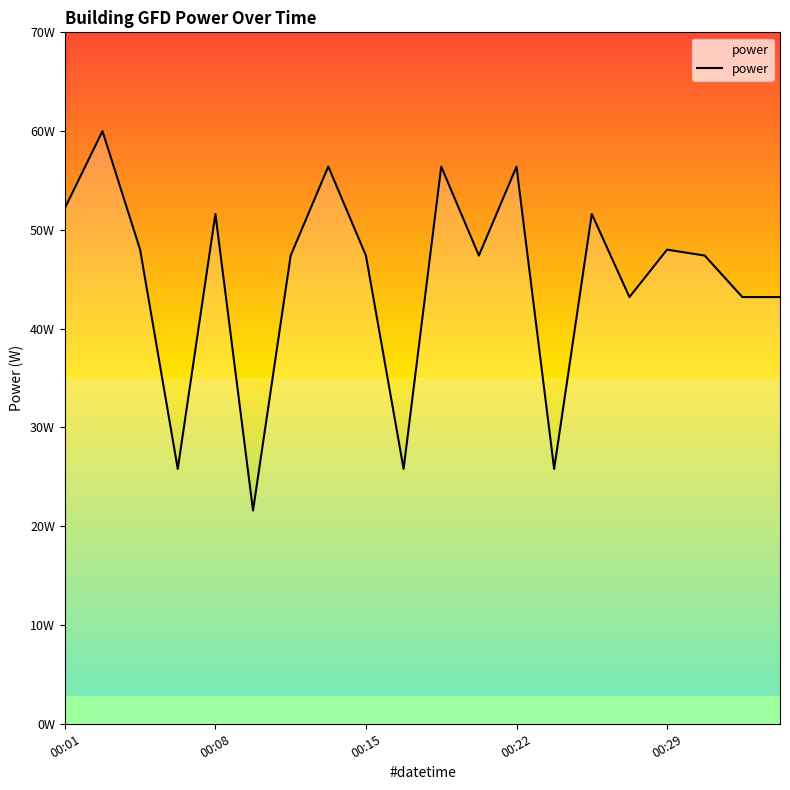

Reading left to right, list all the values displayed in this chart.

52.2	60.0	48.0	25.8	51.6	21.6	47.4	56.4	47.4	25.8	56.4	47.4	56.4	25.8	51.6	43.2	48.0	47.4	43.2	43.2